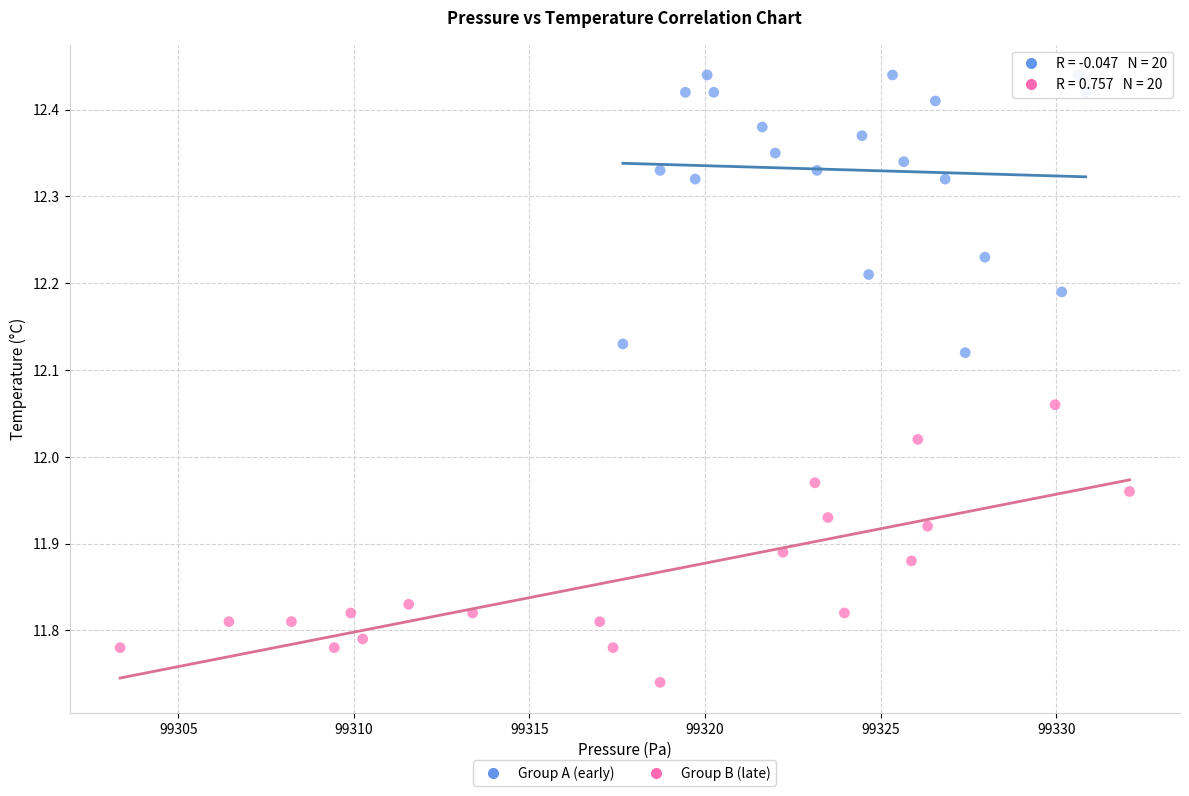

Which series reaches the minimum Y coordinate?

Group B (late)